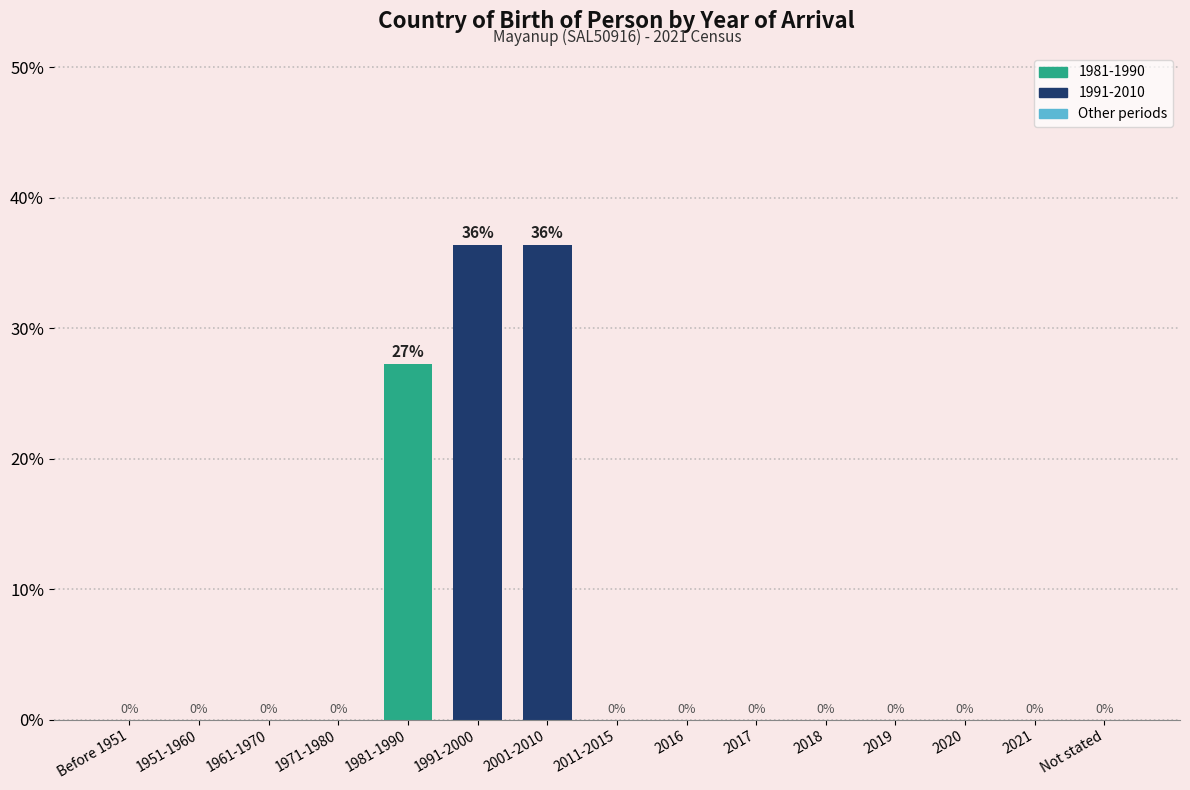

True or false: the data shows 14.1 at Before 1951.

False